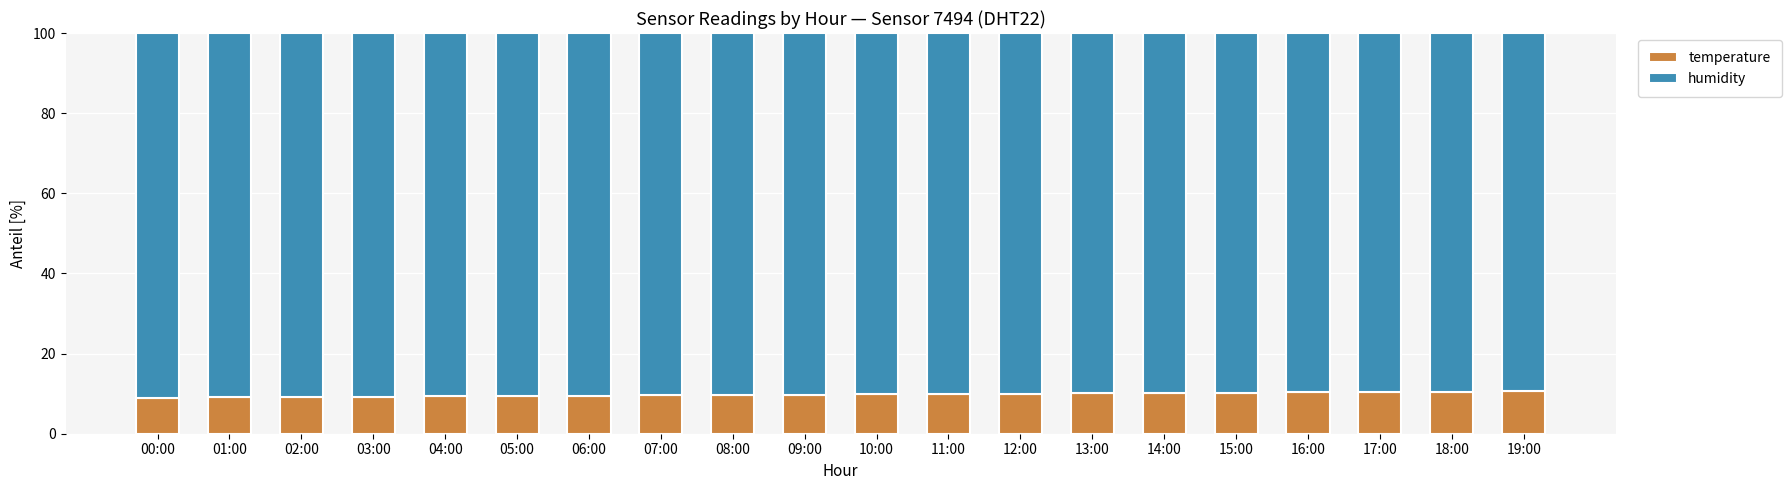

True or false: temperature has a value of 15.6 at 15:00.

False